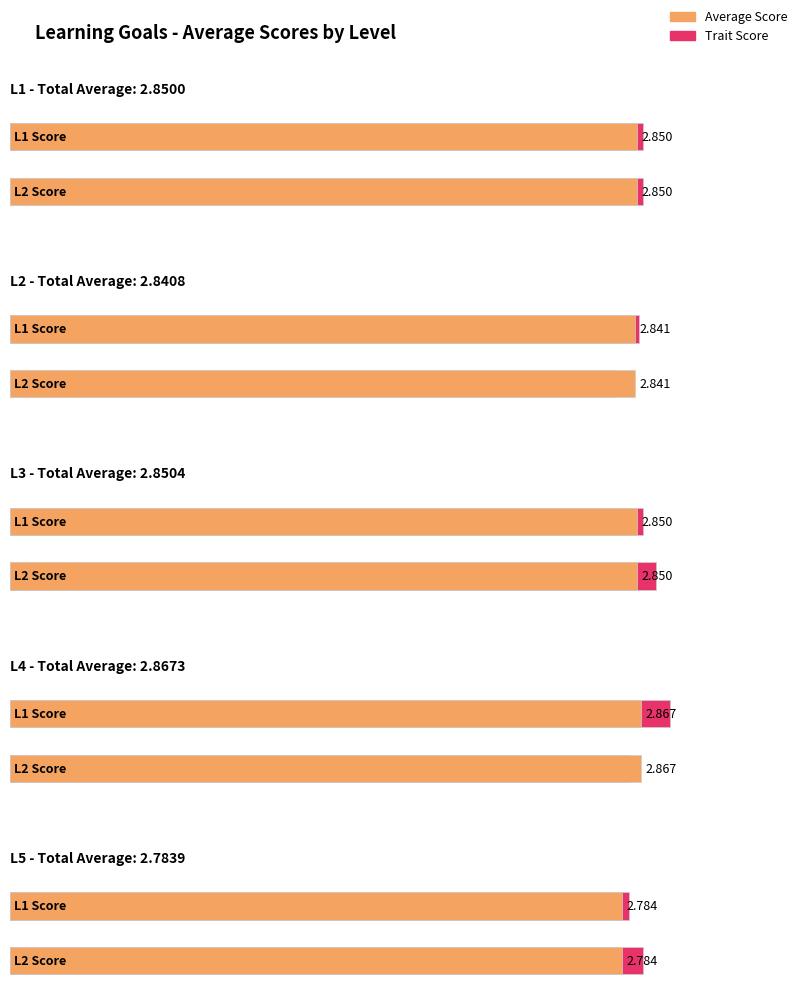

Count the L12 values in the range 2 to 3.

5